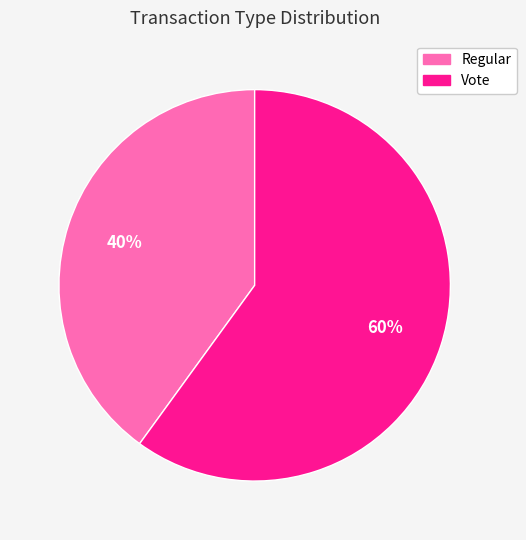

Combined, do Regular and Vote account for over 50%?

Yes